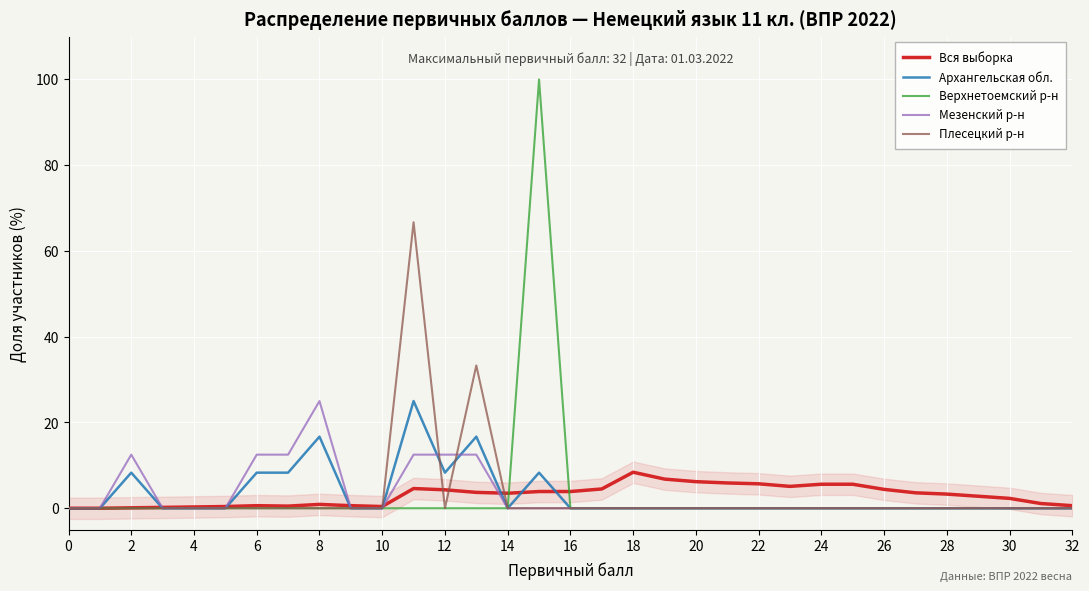

The value of Плесецкий р-н at 19 is 42.9. True or false?

False